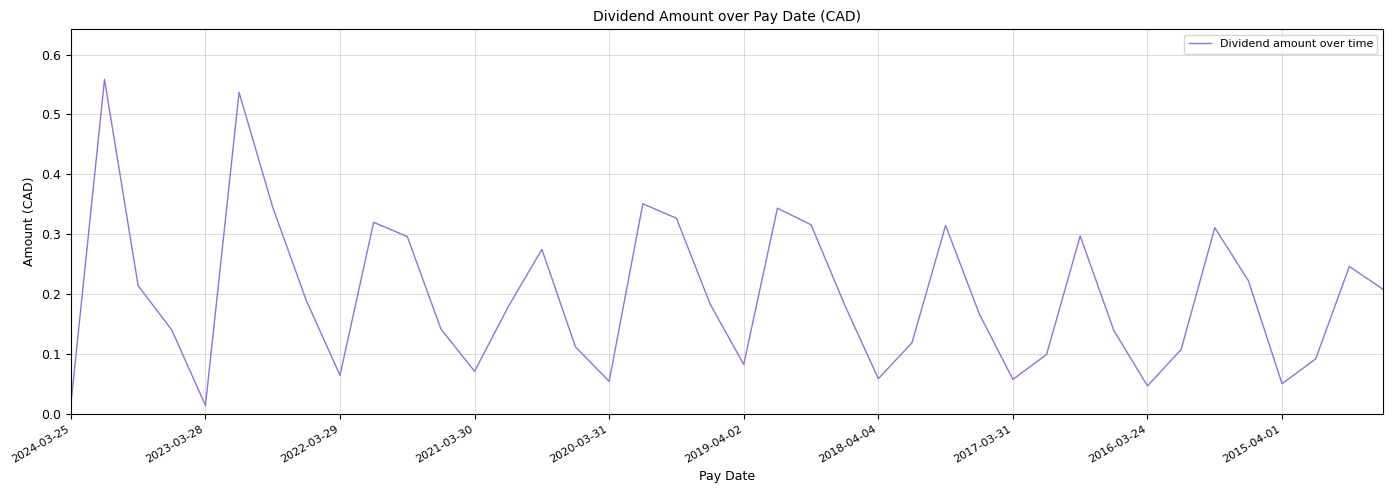

Is it true that the value at 2021-03-30 is 0.0?

False